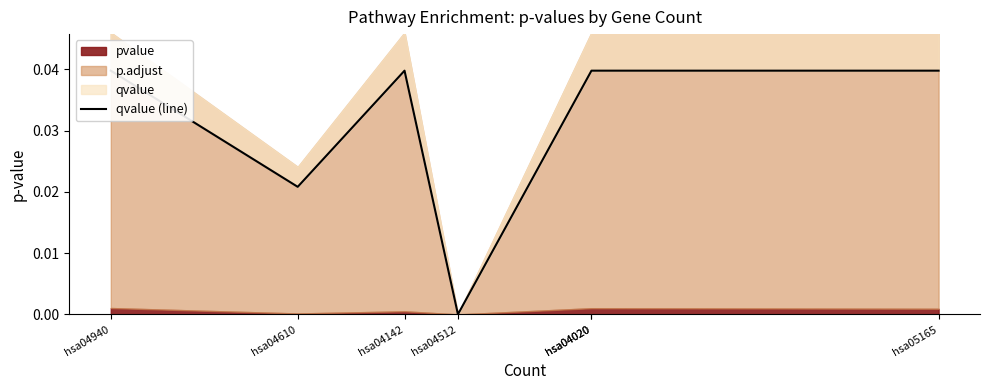

Rank the categories by value from highest to lowest.

hsa04940, hsa04142, hsa04020, hsa04020, hsa05165, hsa04610, hsa04512